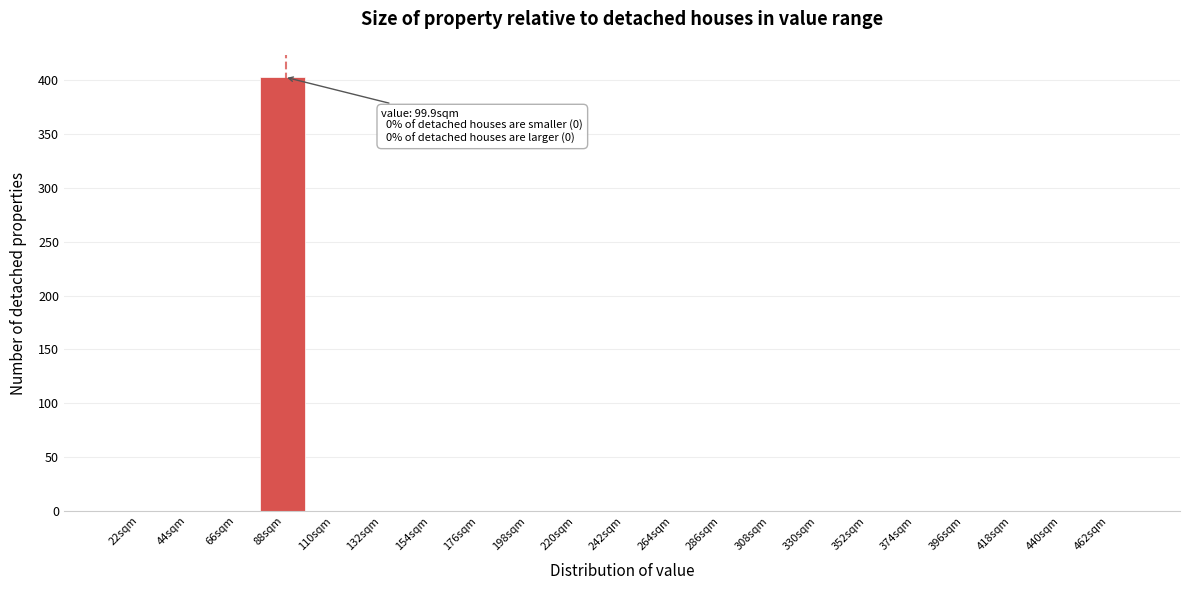

Reading left to right, transcribe all the data shown in this chart.

22sqm=0	44sqm=0	66sqm=0	88sqm=403	110sqm=0	132sqm=0	154sqm=0	176sqm=0	198sqm=0	220sqm=0	242sqm=0	264sqm=0	286sqm=0	308sqm=0	330sqm=0	352sqm=0	374sqm=0	396sqm=0	418sqm=0	440sqm=0	462sqm=0